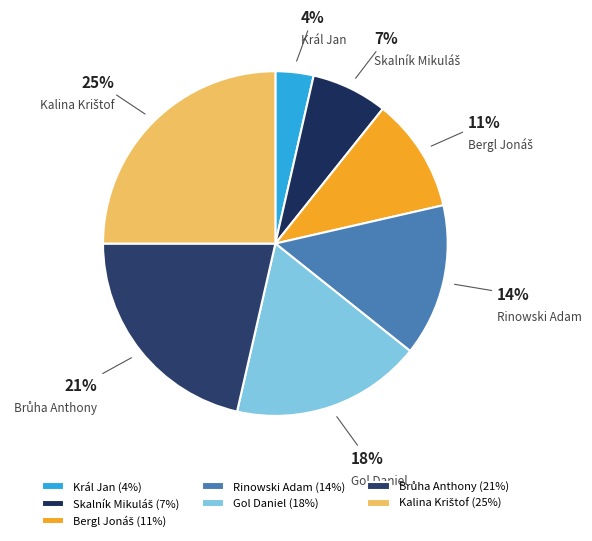

How many slices are in this pie chart?

7